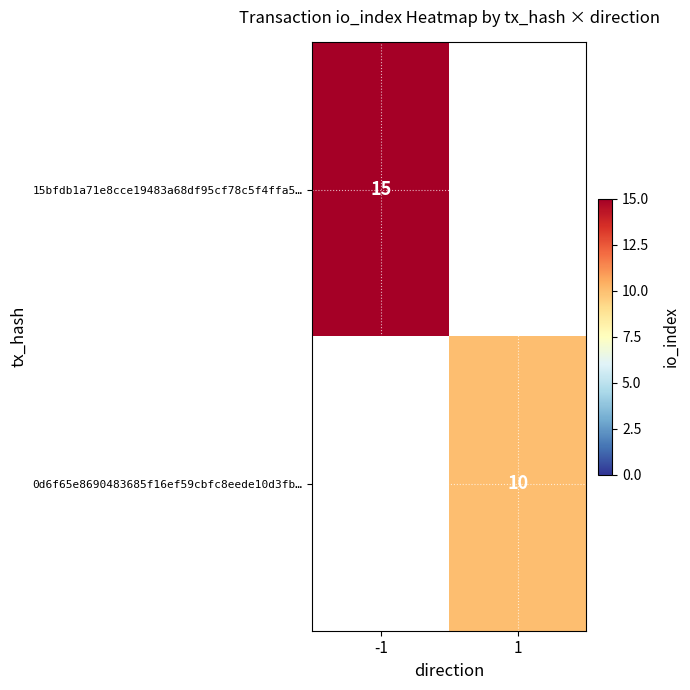

The value of 0d6f65e8690483685f16ef59cbfc8eede10d3fb… at 1 is 17.3. True or false?

False